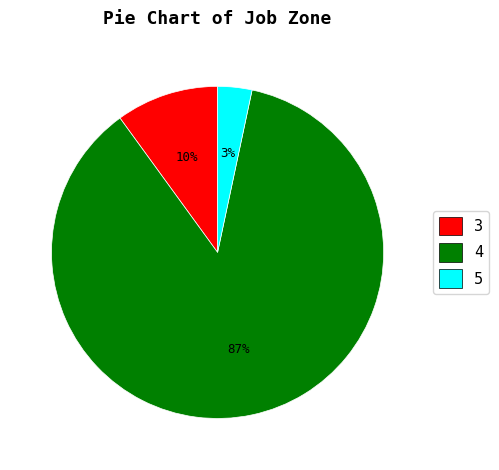

Is the sum of 3 and 5 greater than half?

No